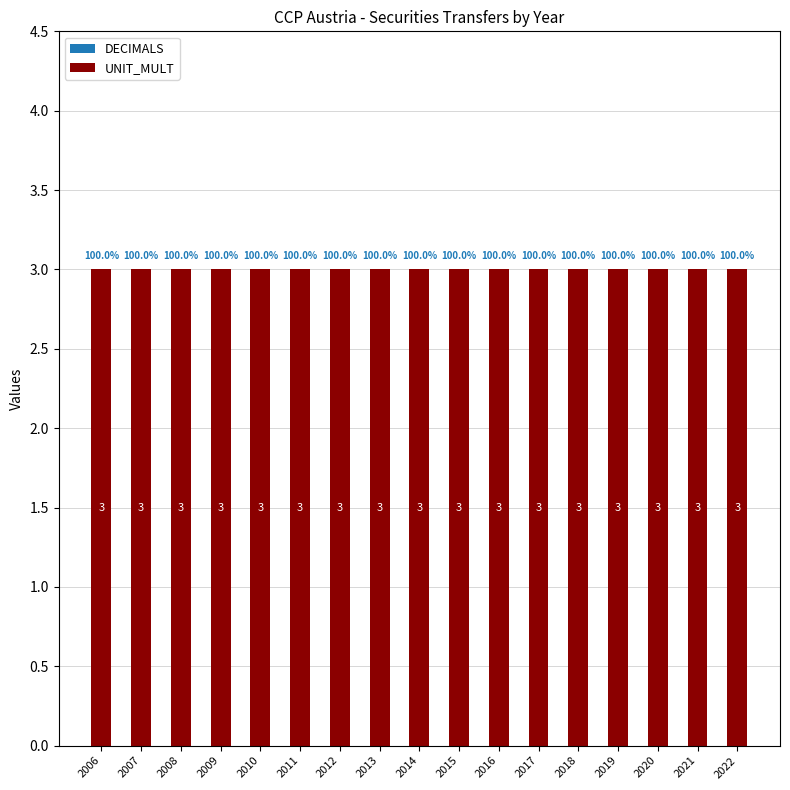

List the series in order of their overall mean, lowest first.

DECIMALS, UNIT_MULT